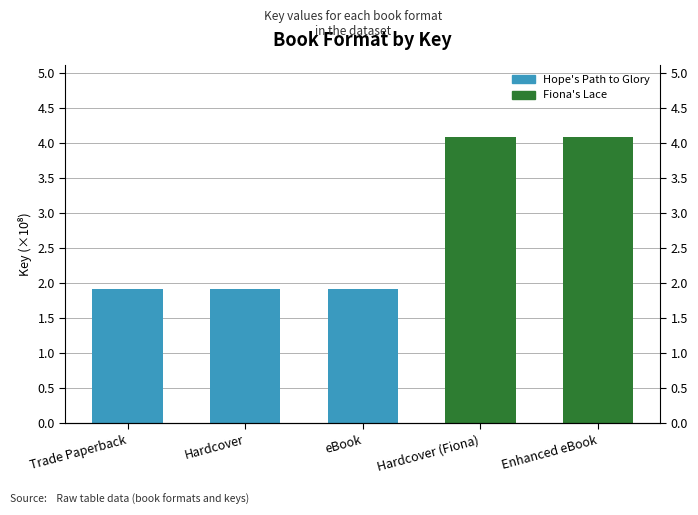

What is the value of the 2nd bar from the left?

1.9